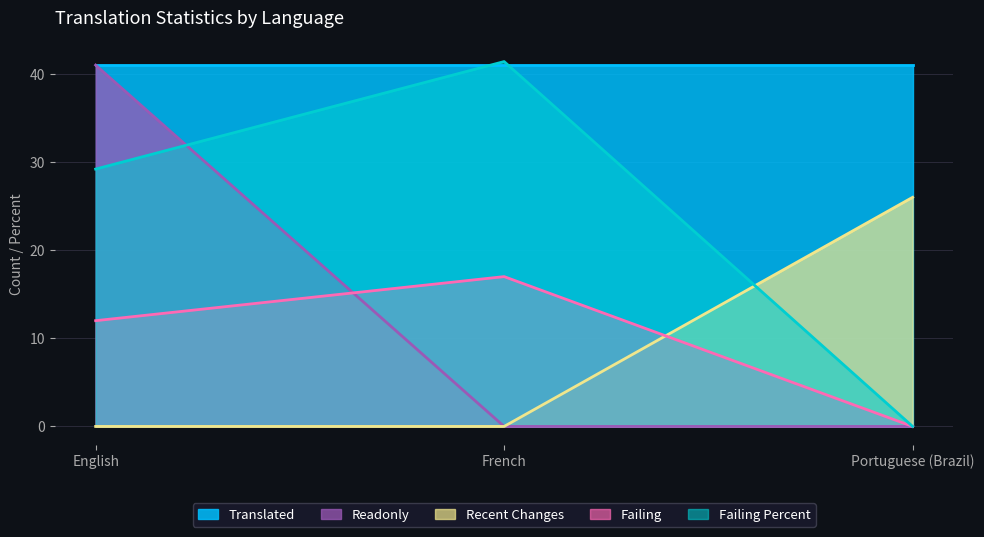

What is the highest value of the failing_percent series?

41.4